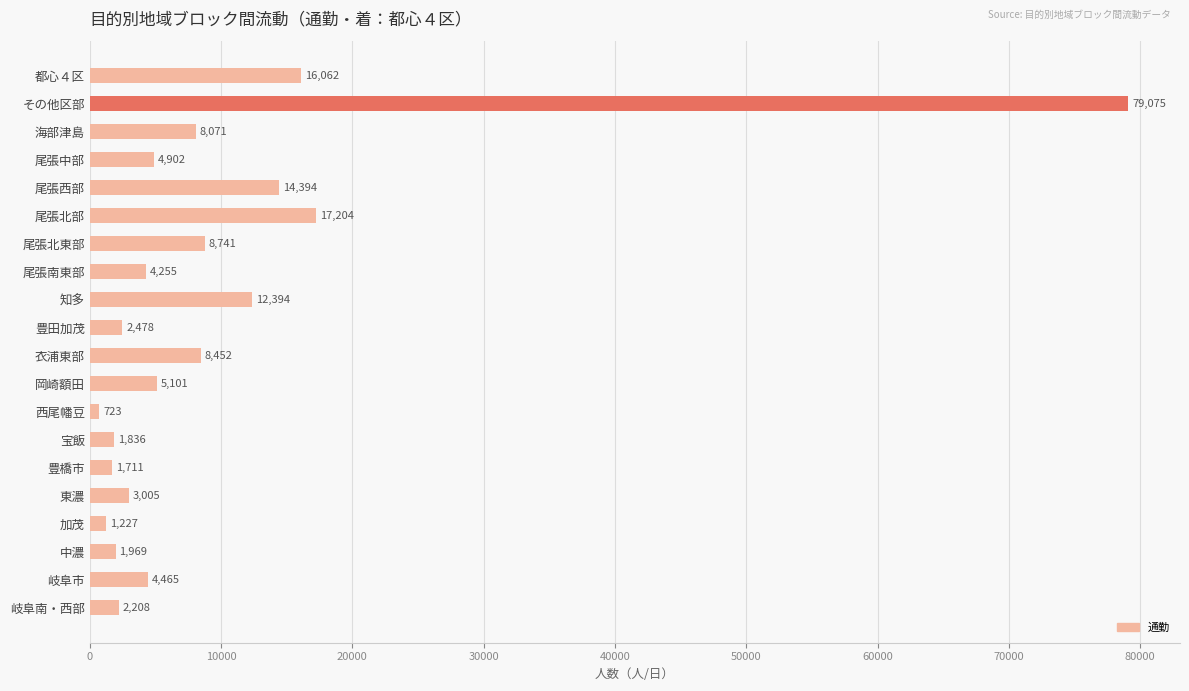

What is the change in value from 尾張北部 to 岡崎額田?

-12103.0